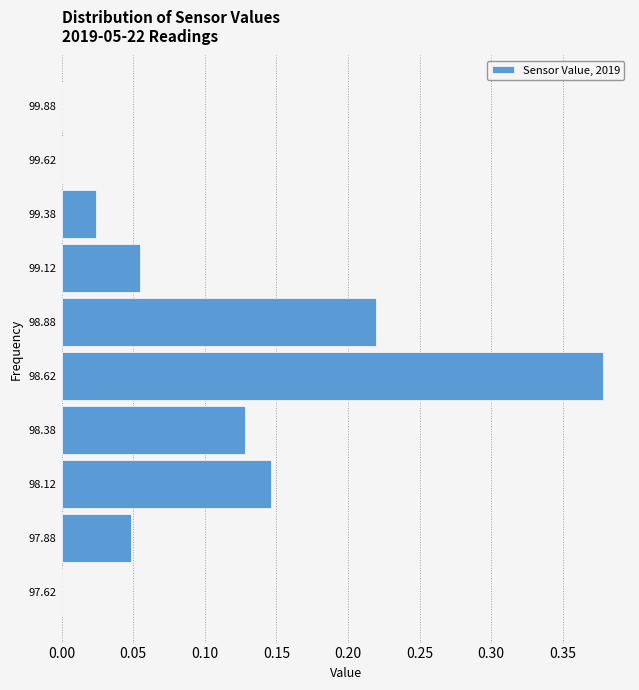

Reading bottom to top, list every bar in this chart as the range it spans on the y-axis followed by its length. The values are not printed on the chart, so give them approximately, as read against the axis.

97.50 to 97.75: 0
97.75 to 98.00: 0.050
98.00 to 98.25: 0.145
98.25 to 98.50: 0.130
98.50 to 98.75: 0.380
98.75 to 99.00: 0.220
99.00 to 99.25: 0.055
99.25 to 99.50: 0.025
99.50 to 99.75: 0
99.75 to 100.00: 0